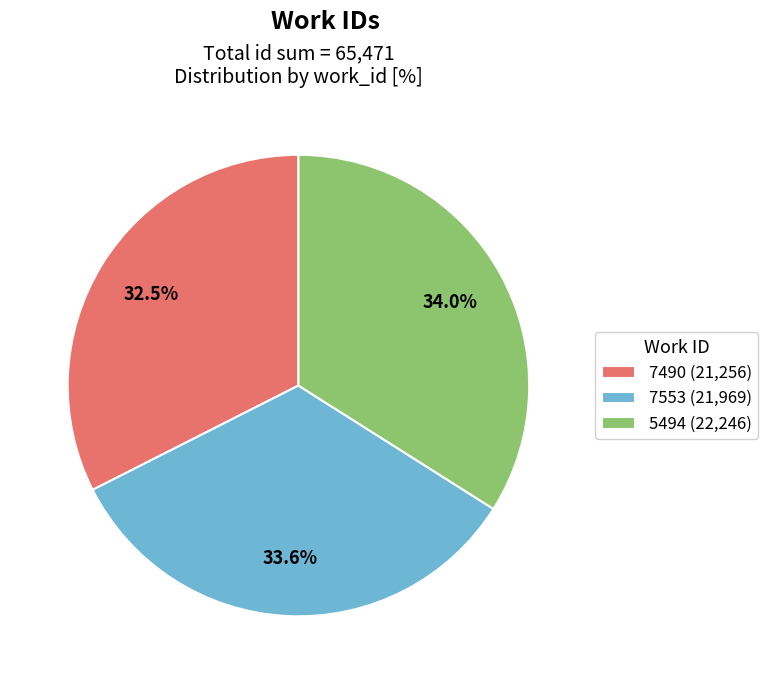

True or false: 7490 accounts for 38% of the total.

False